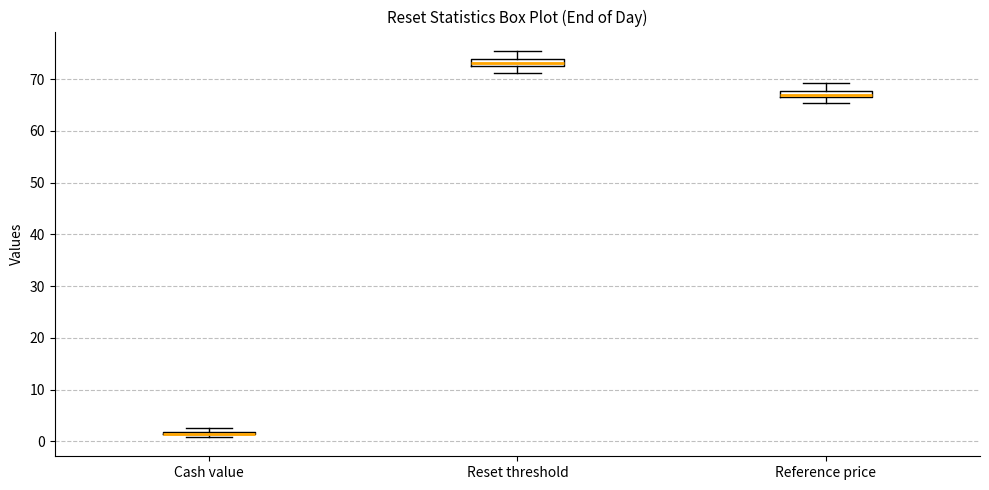

Where does the median line of the box for Reset threshold sit on the y-axis? The values are not printed on the chart, so give them approximately, as read against the axis.

73